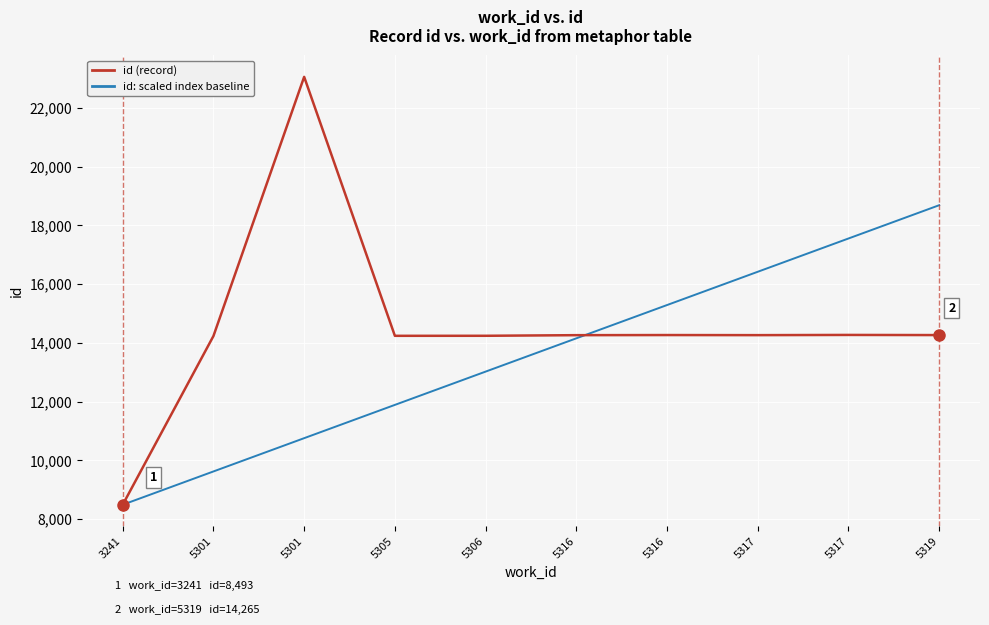

How many lines are shown in the chart?

2